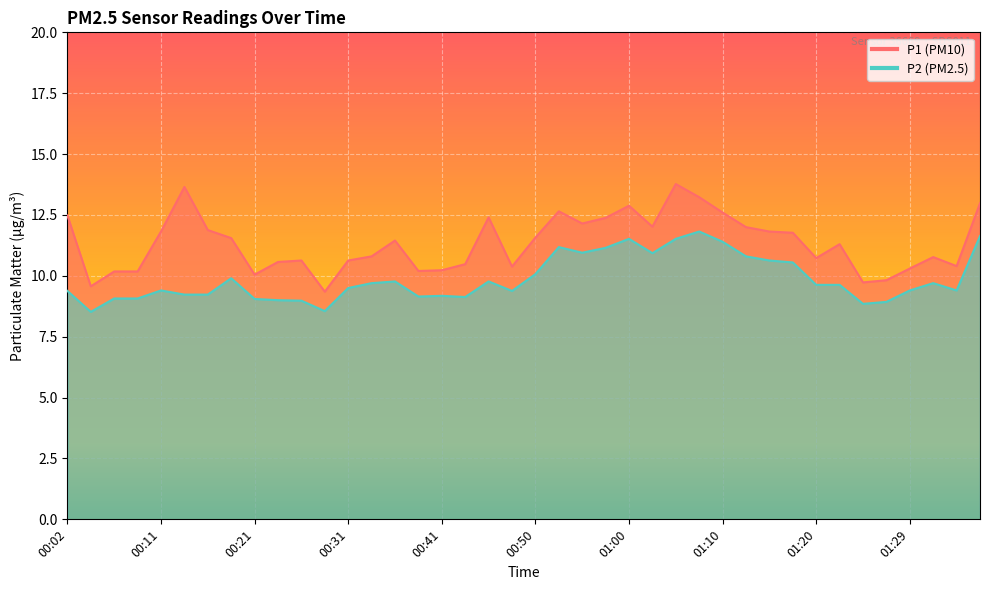

True or false: P2 has more than 1 interior local peaks.

True